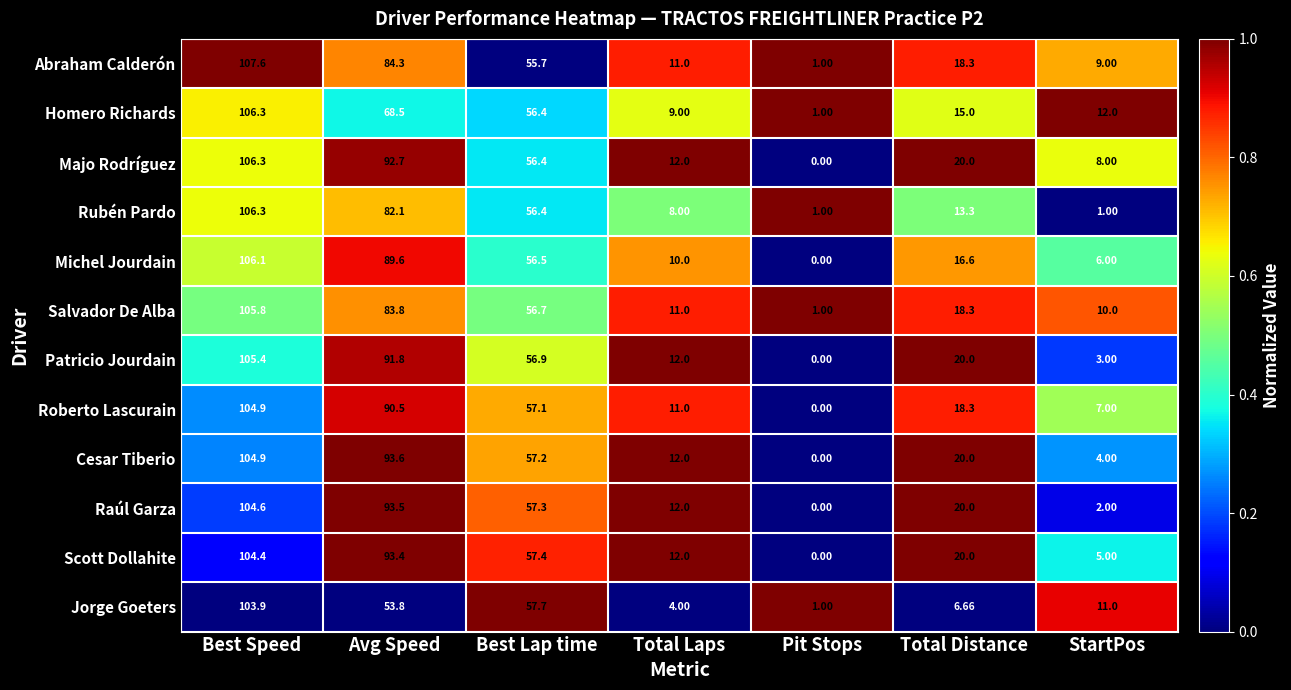

Which series has the largest range (max minus min)?

Abraham Calderón